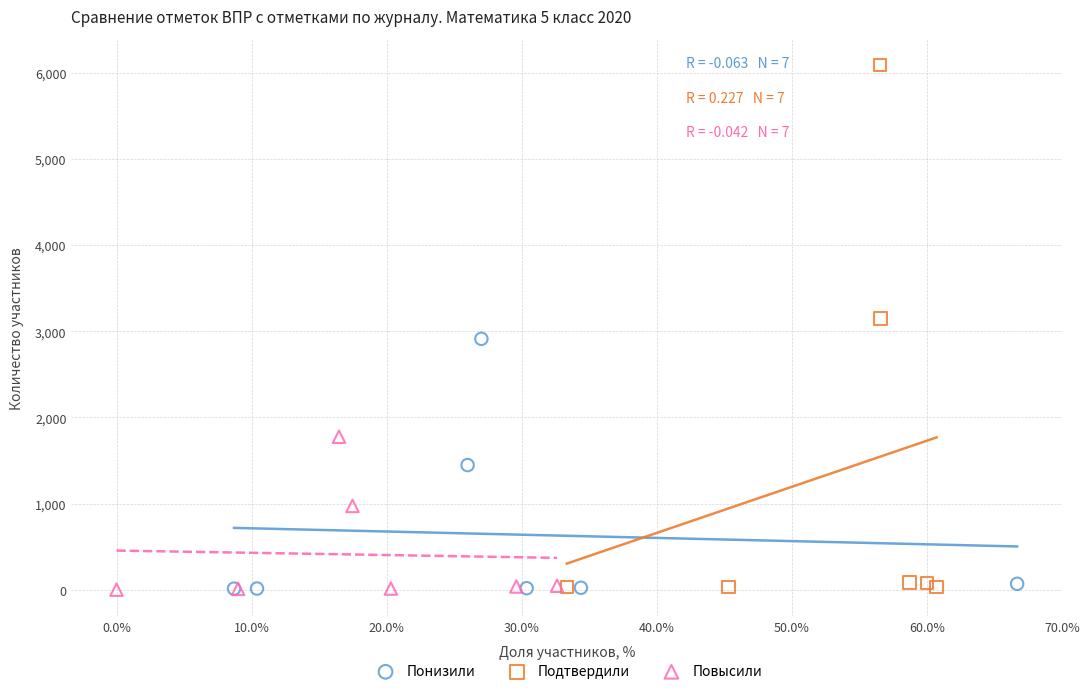

Which series reaches the maximum Y coordinate?

Подтвердили